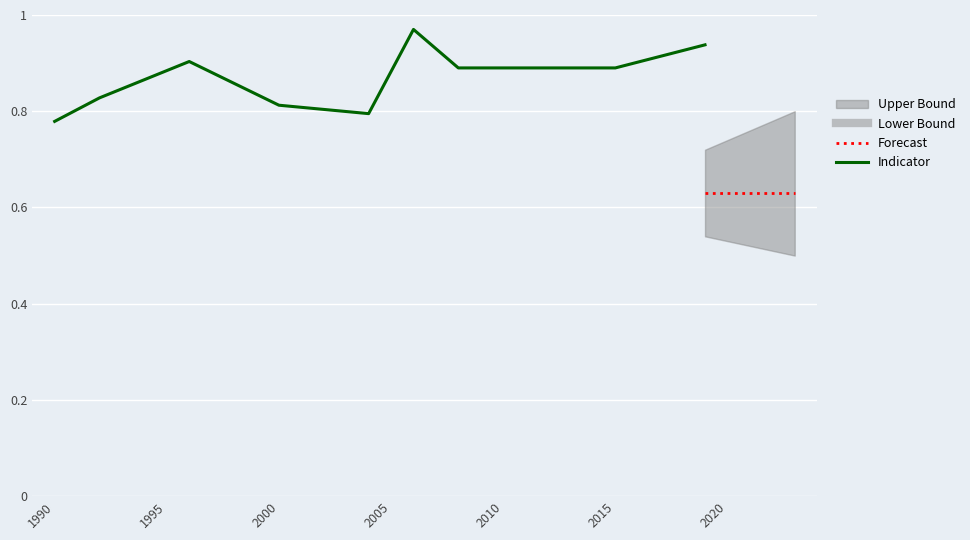

What is the value of the 36th point from the left?

0.9